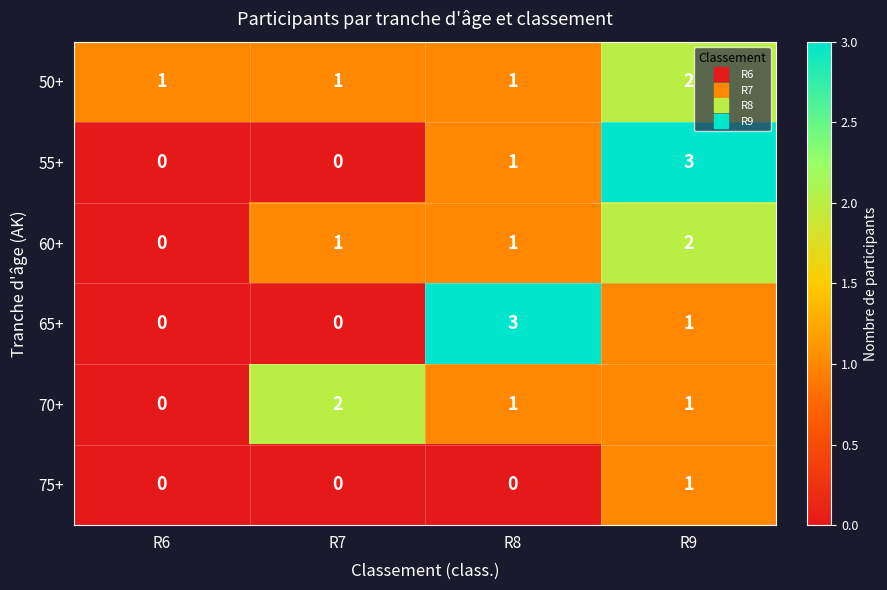

What is the spread (max minus min) of values at R6?

1